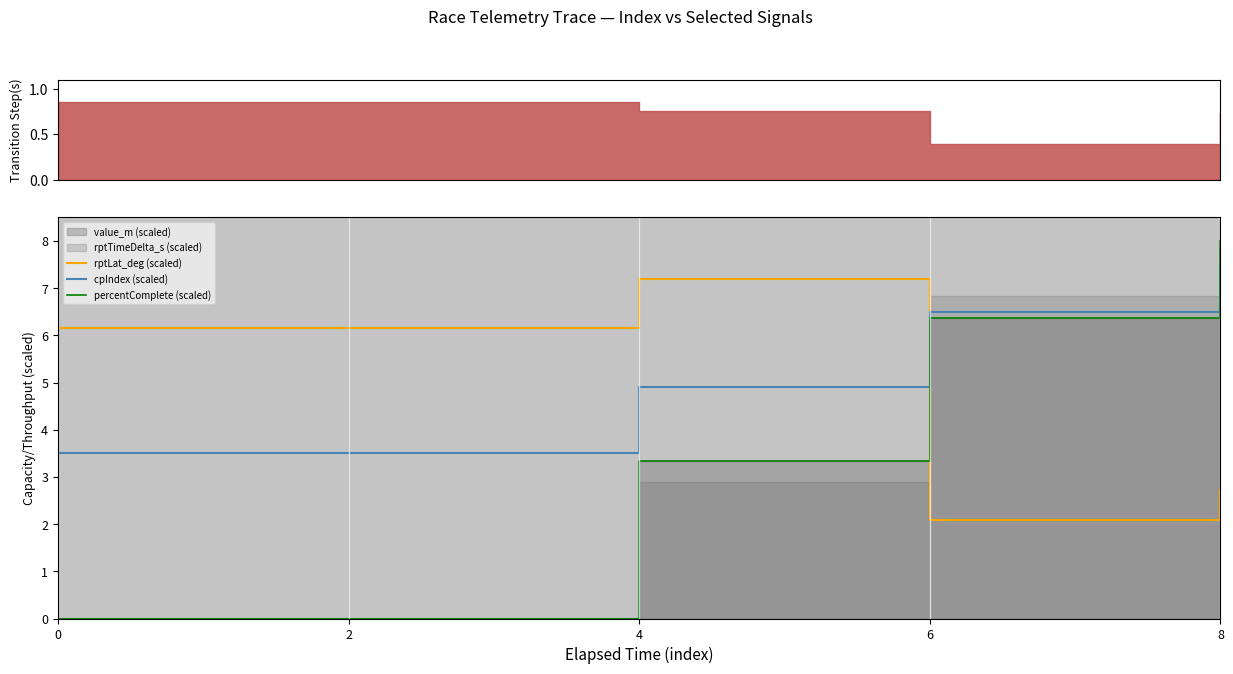

Does the chart display data point markers on the line(s)?

No